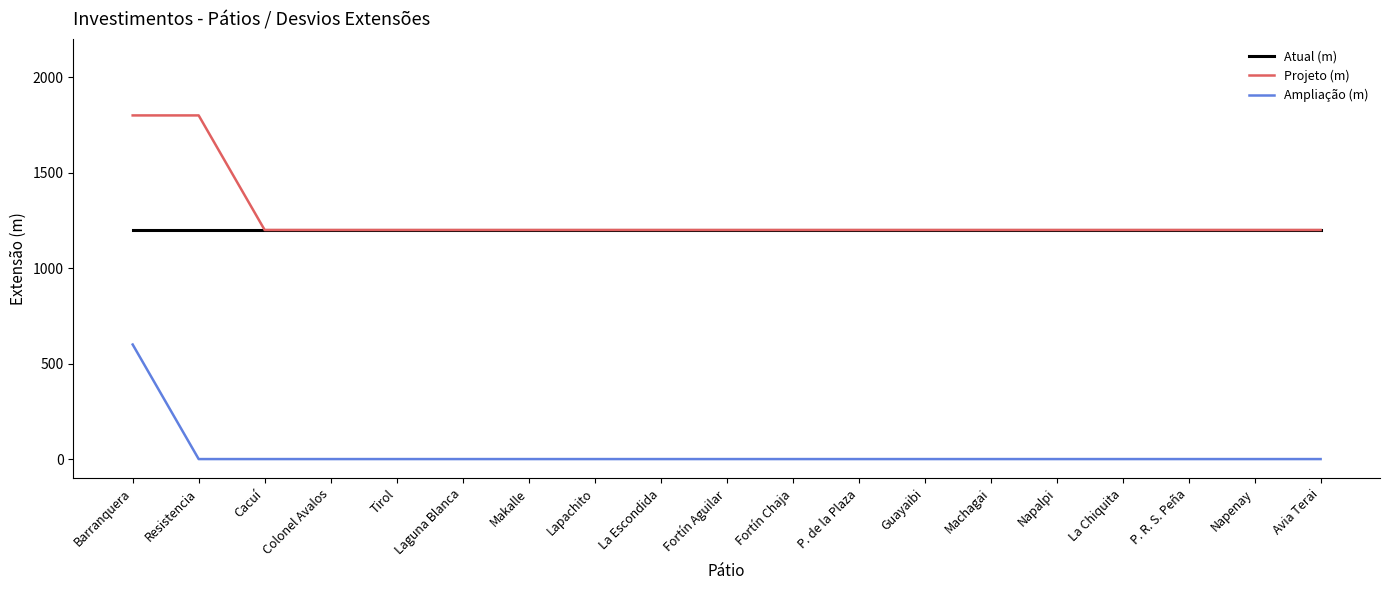

Rank the series by their maximum value, from highest to lowest.

Projeto (m), Atual (m), Ampliação (m)